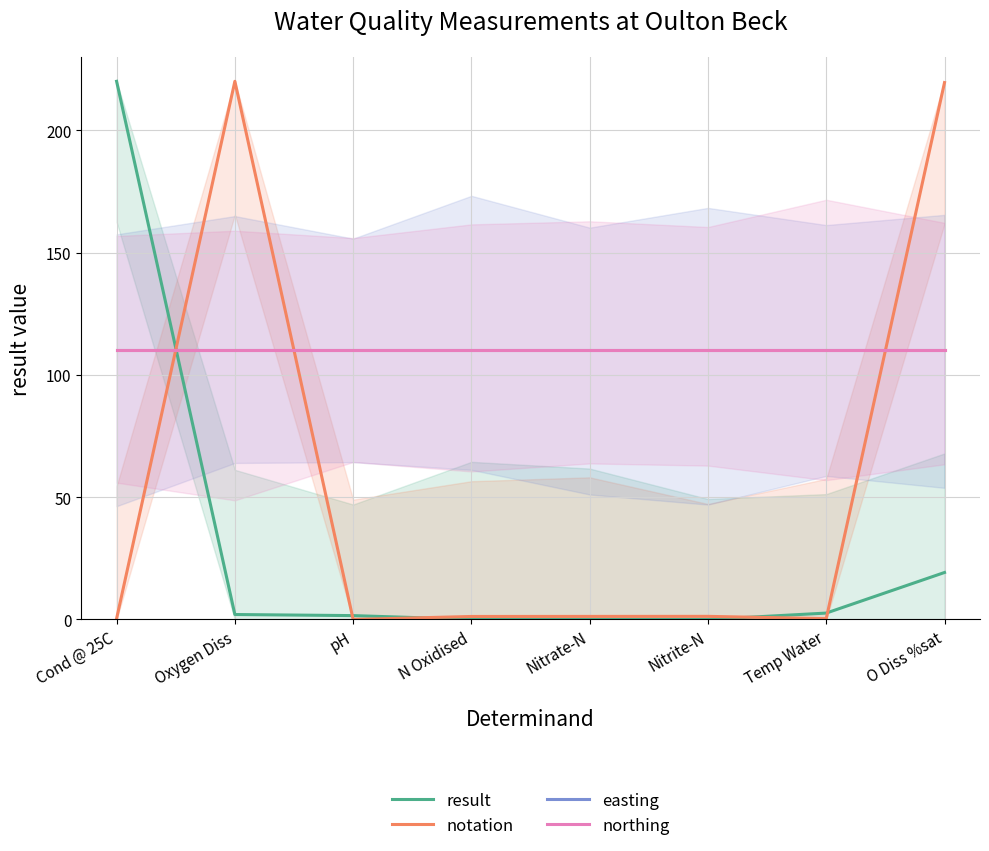

Count the number of data series in this chart.

4